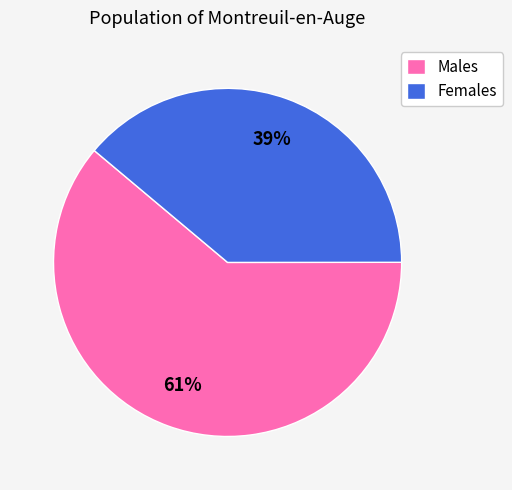

Is it true that Males is 61% of the pie?

True